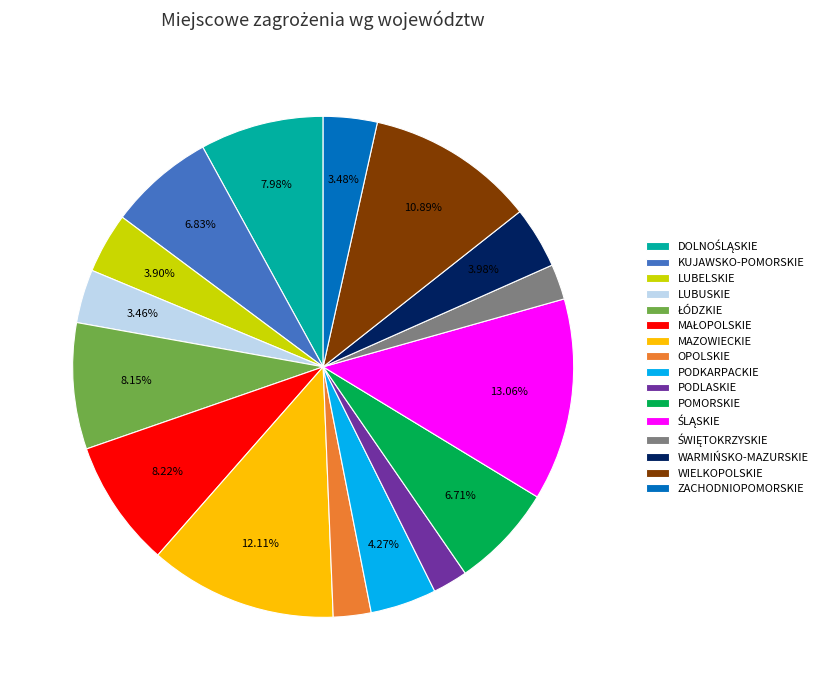

Which has a higher value, MAZOWIECKIE or ZACHODNIOPOMORSKIE?

MAZOWIECKIE